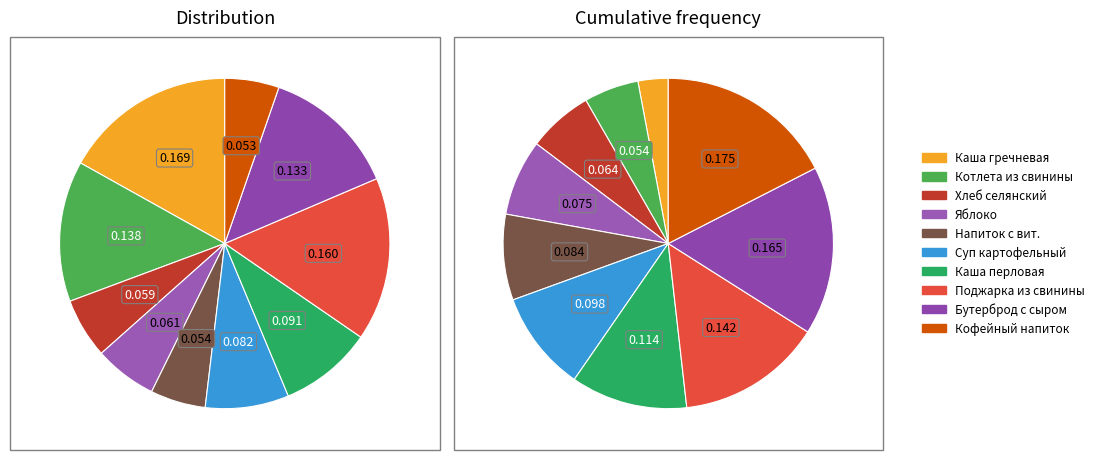

Between Хлеб селянский and Суп картофельный, which is larger?

Суп картофельный